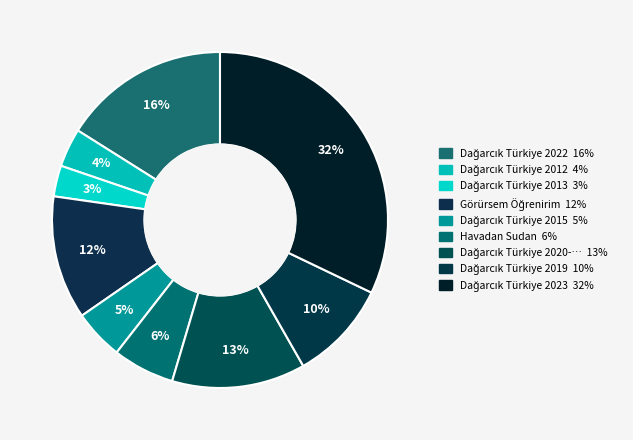

How many slices are in this pie chart?

9